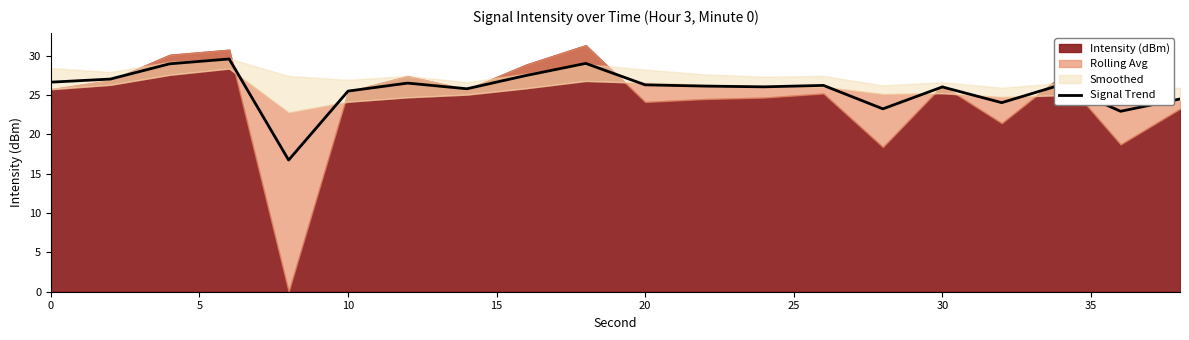

The Signal Trend series shows 26.6 at 0. True or false?

True